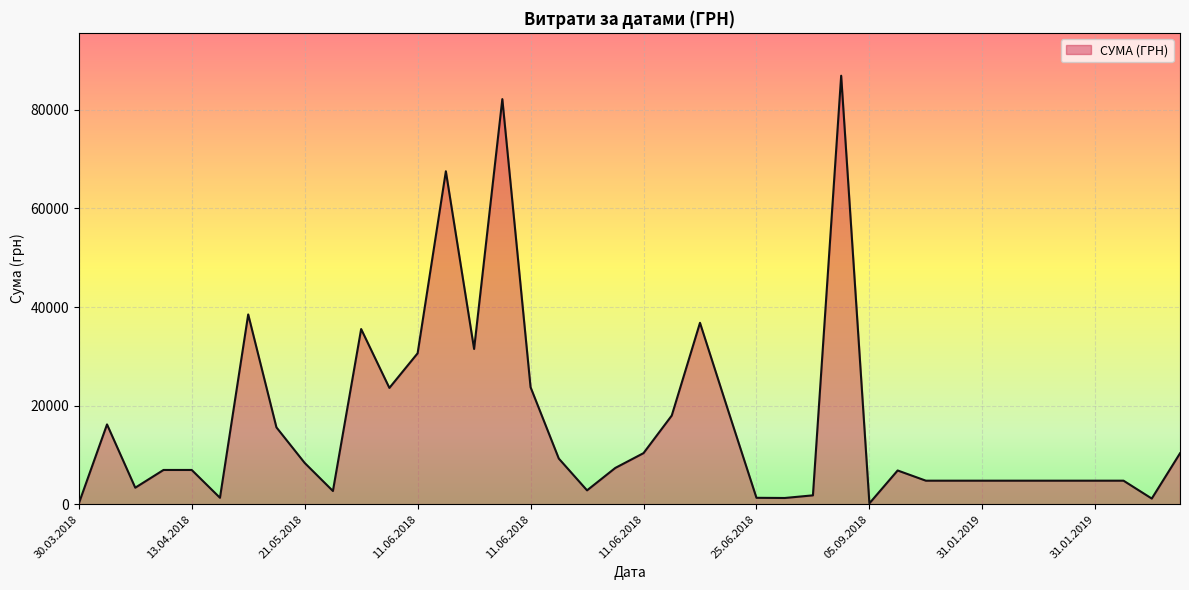

Does the chart have visible grid lines?

Yes